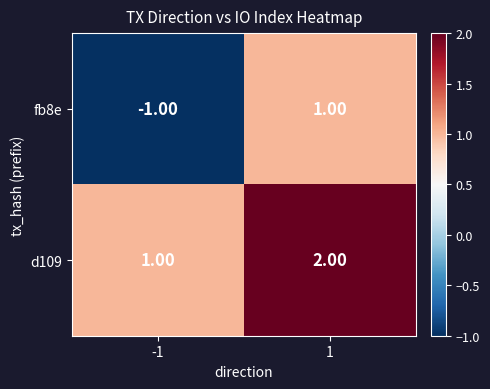

Is the value of d109 at 1 greater than the value of fb8e at 1?

Yes